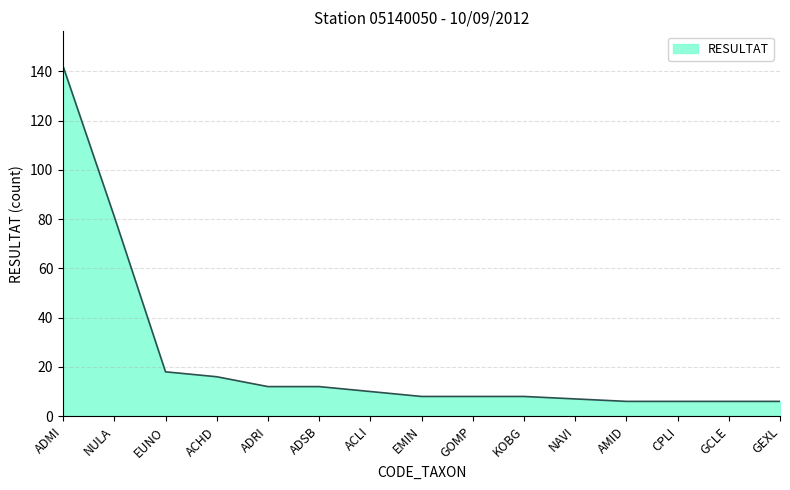

What is the change in value from ADSB to CPLI?

-6